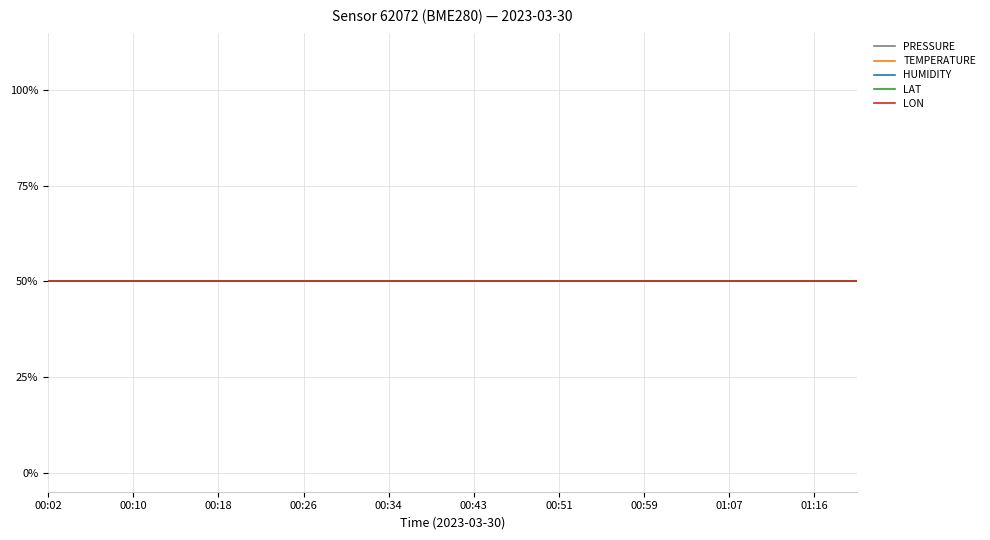

What are all the series names shown in the legend?

pressure, temperature, humidity, lat, lon